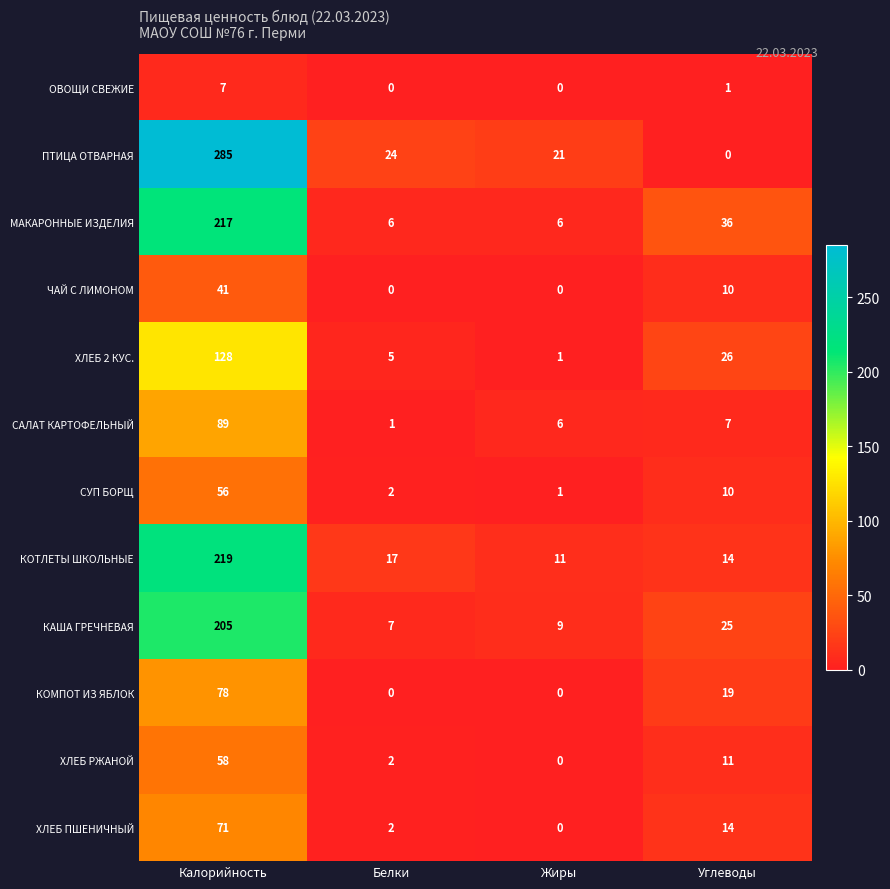

What is the sum of the КОМПОТ ИЗ ЯБЛОК values at Жиры and Калорийность?

78